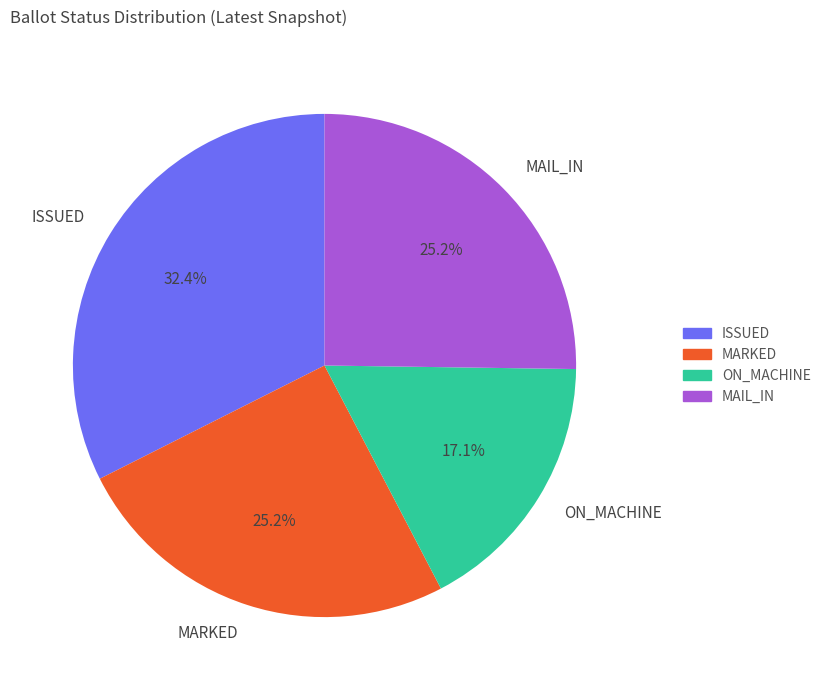

What is the smallest slice in the pie chart?

ON_MACHINE